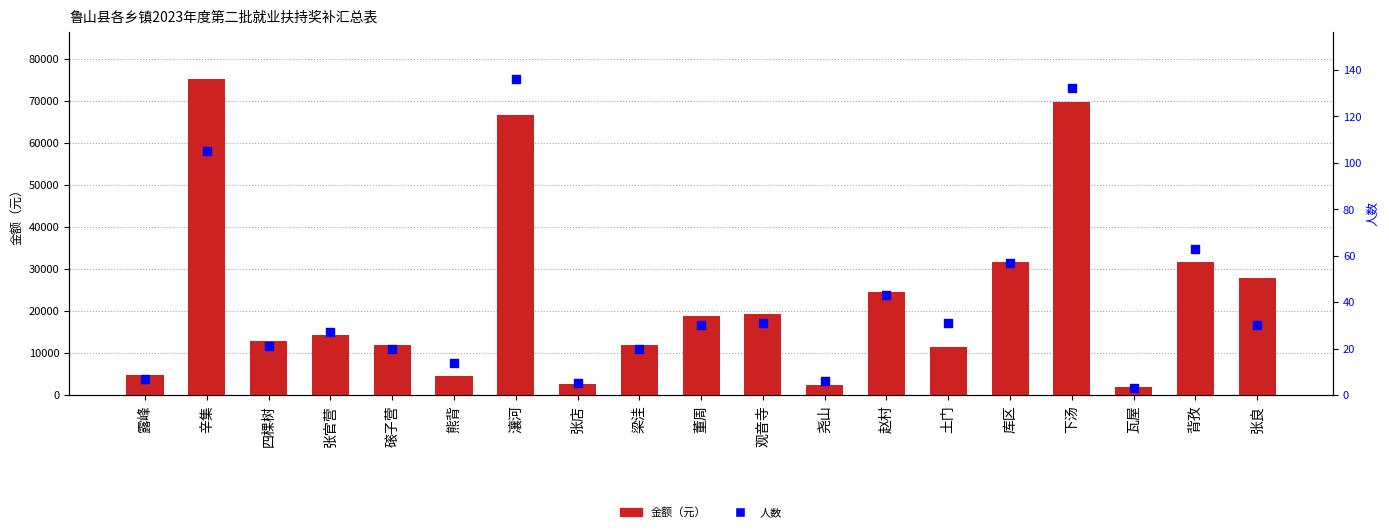

At how many categories does at least one series exceed 74814?

1